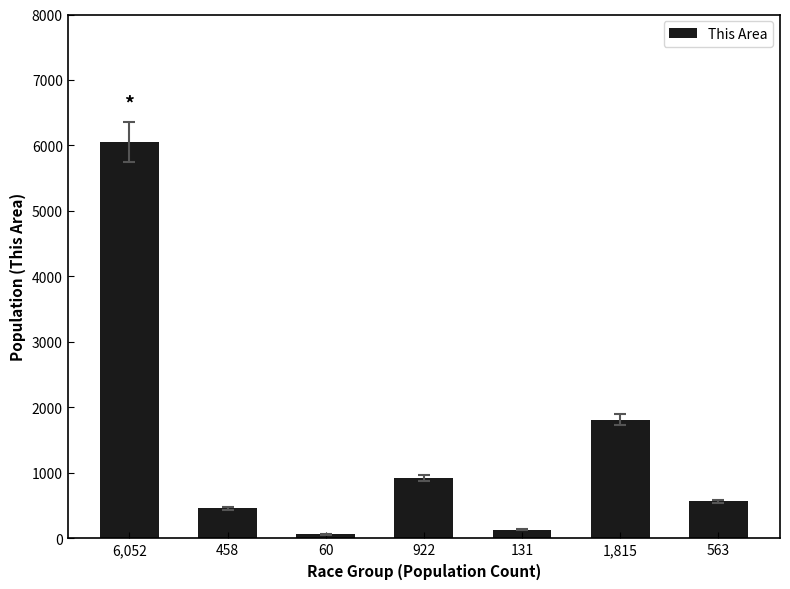

Reading left to right, list all the values displayed in this chart.

6052	458	60	922	131	1815	563